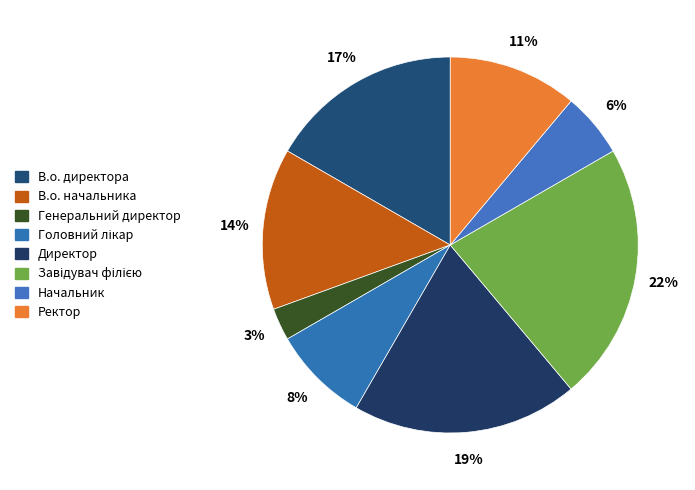

What percentage is NOT represented by Ректор?

88.9%